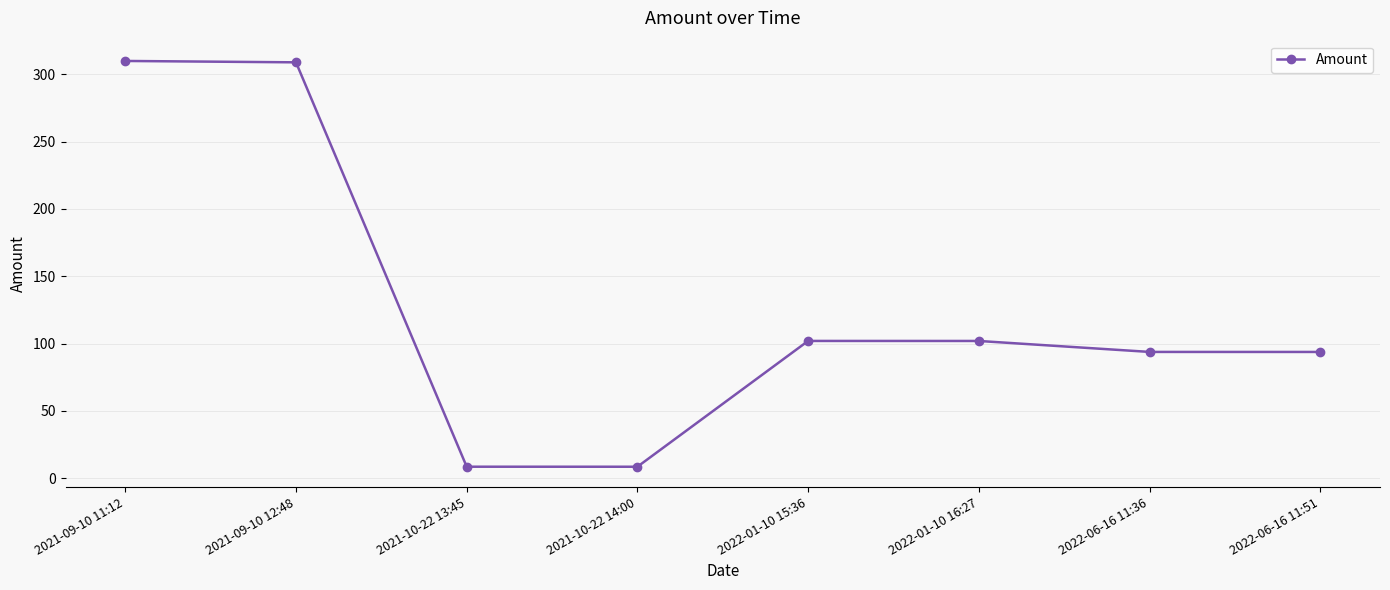

True or false: the data has more than 2 interior local peaks.

False